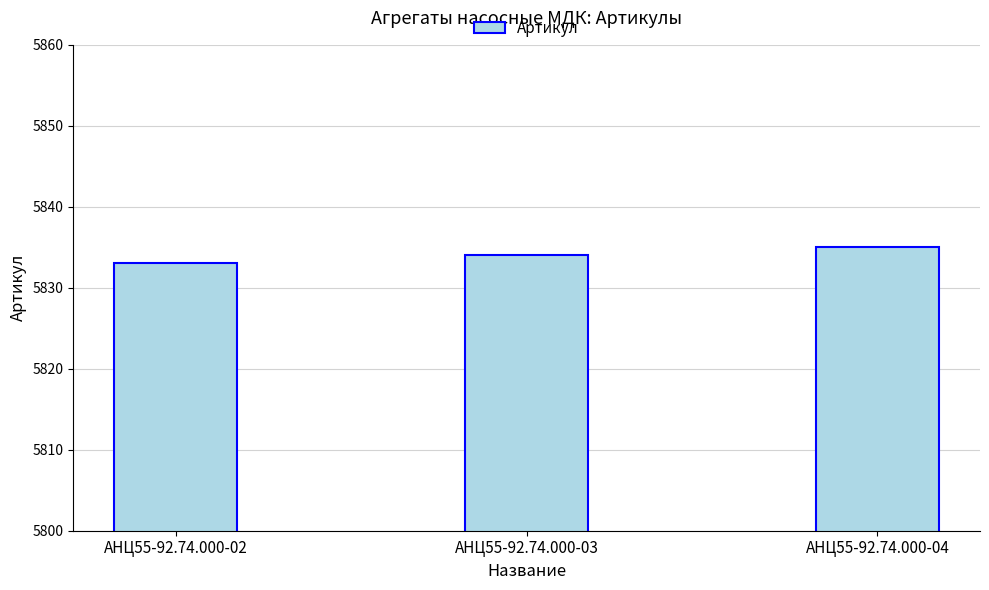

Reading right to left, list all the values displayed in this chart.

АНЦ55-92.74.000-04=5835	АНЦ55-92.74.000-03=5834	АНЦ55-92.74.000-02=5833